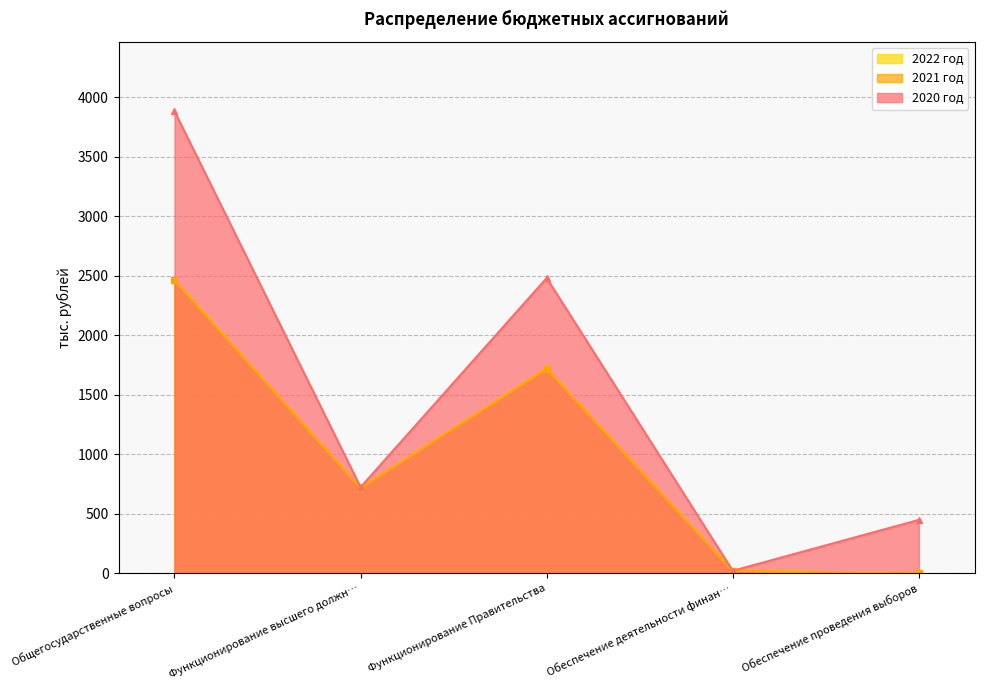

How many data points in 2022 год are above 718?

3